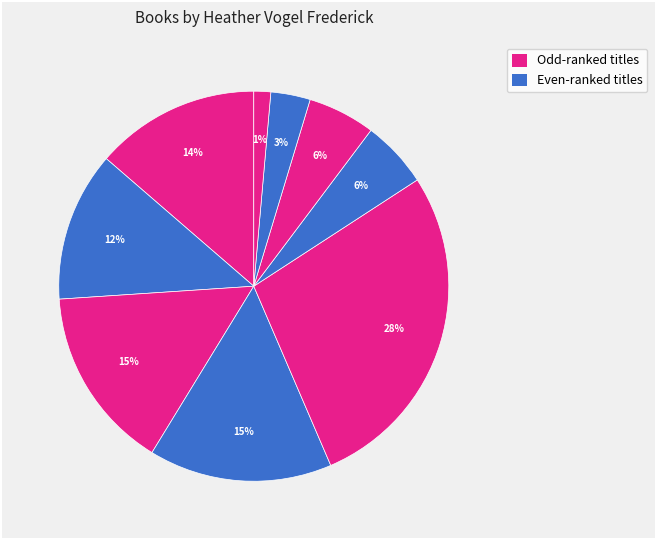

Count the number of slices in the pie.

9